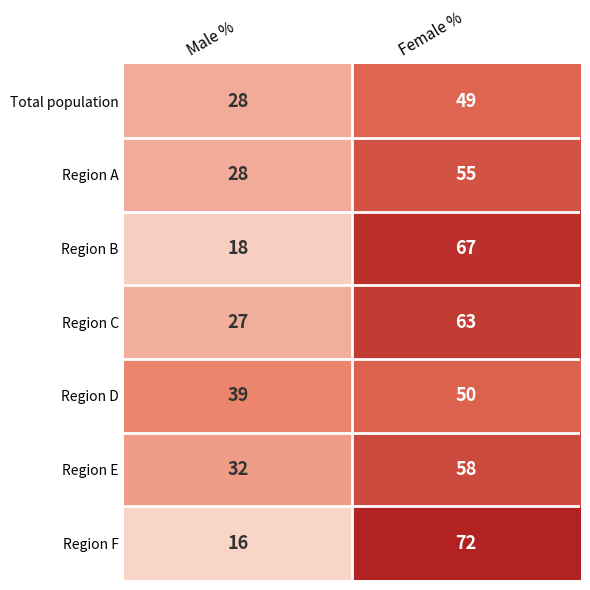

Count the number of categories in the chart.

2